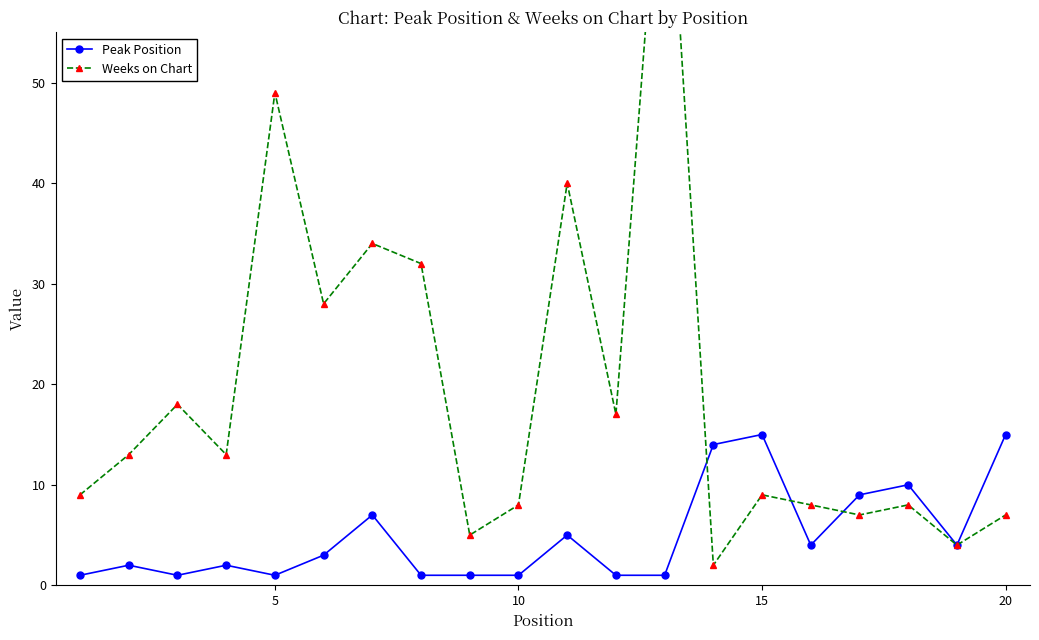

True or false: Peak Position has more than 0 interior local peaks.

True